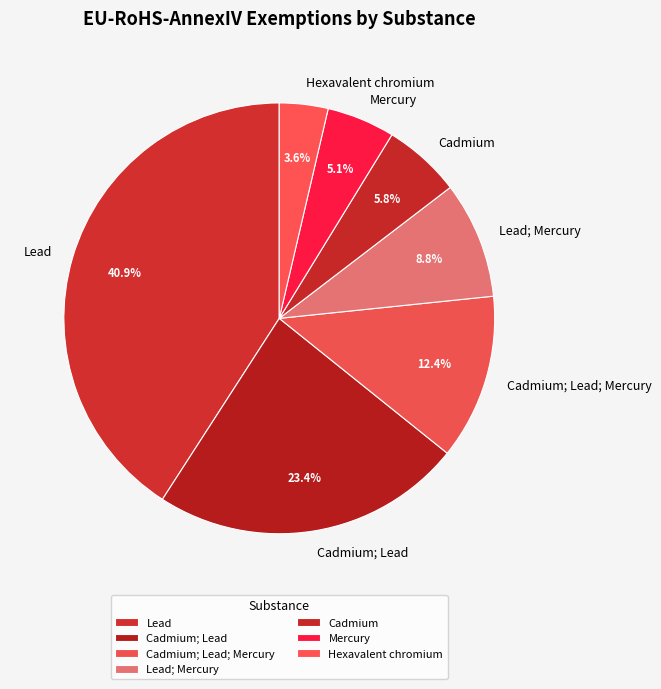

Does Hexavalent chromium represent more than half of the total?

No